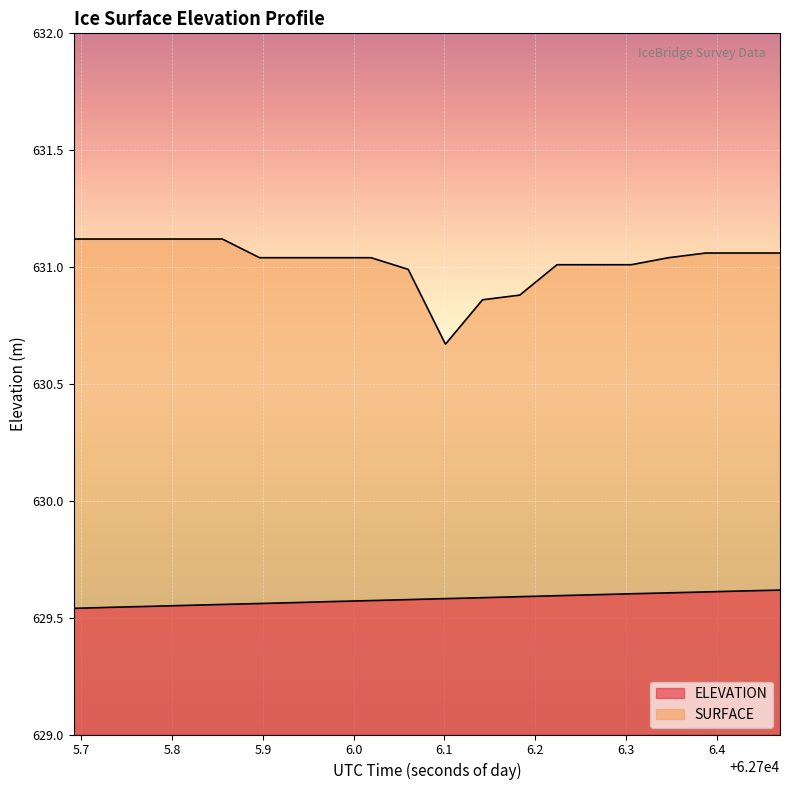

Which series has the largest range (max minus min)?

SURFACE